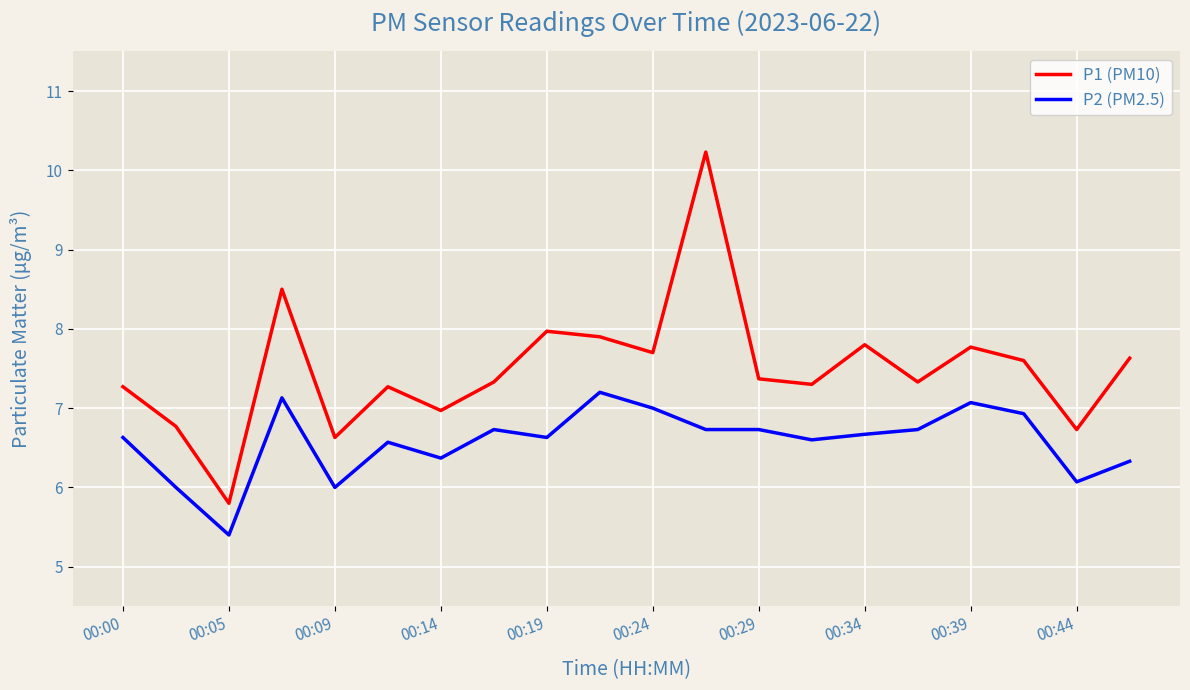

Reading left to right, what are all the values shown in this chart?

P1 (PM10): 7.3	6.8	5.8	8.5	6.6	7.3	7.0	7.3	8.0	7.9	7.7	10.2	7.4	7.3	7.8	7.3	7.8	7.6	6.7	7.6
P2 (PM2.5): 6.6	6.0	5.4	7.1	6.0	6.6	6.4	6.7	6.6	7.2	7.0	6.7	6.7	6.6	6.7	6.7	7.1	6.9	6.1	6.3